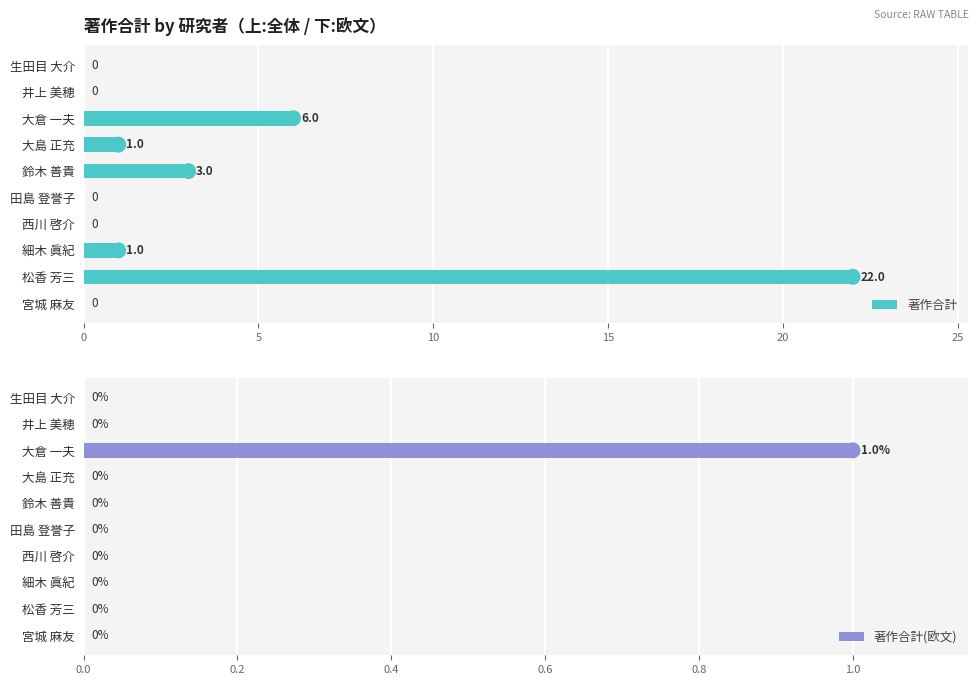

Reading right to left, what are all the values shown in this chart?

著作合計: 0	22	1	0	0	3	1	6	0	0
著作合計(欧文): 0	0	0	0	0	0	0	1	0	0